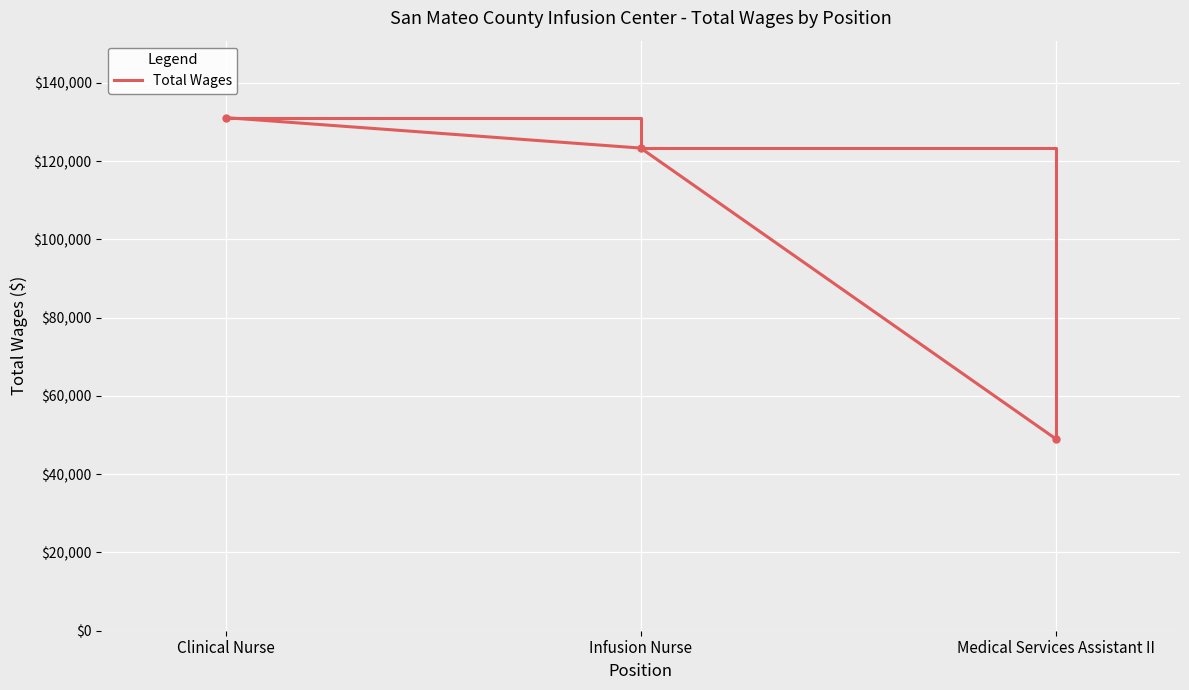

Is this an area chart (filled region under the line)?

No